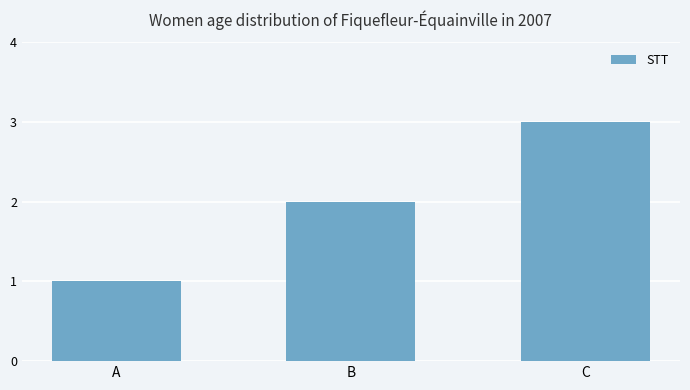

What is the average value?

2